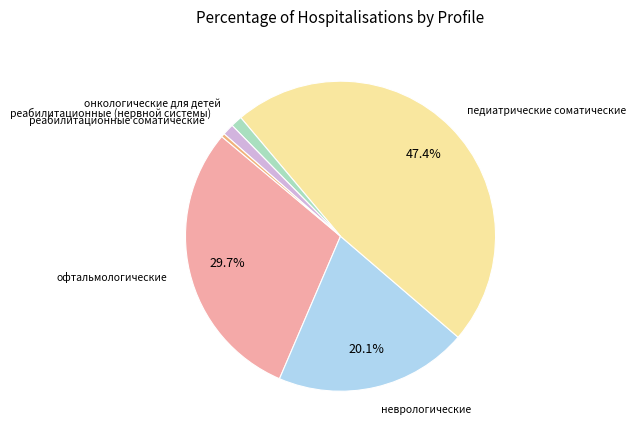

How many slices are in this pie chart?

6